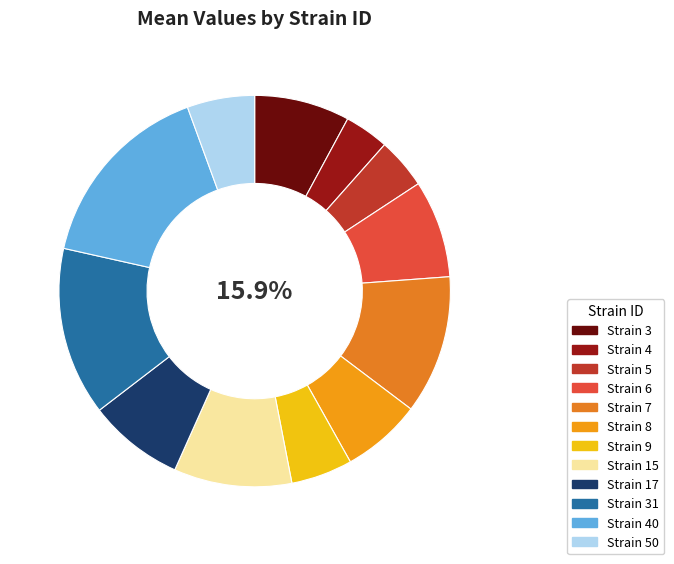

True or false: 5 accounts for 4% of the total.

True